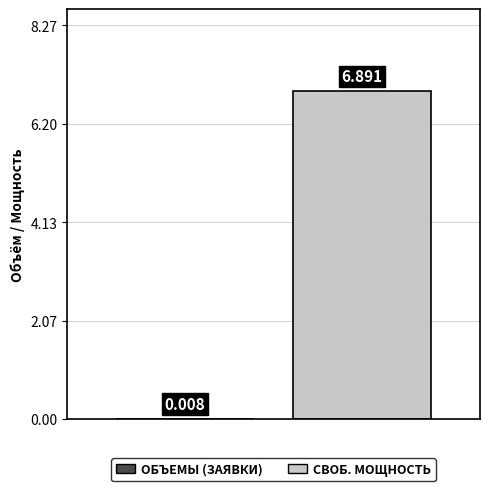

True or false: Свободная мощность has a value of -4.2 at Отделение связи.

False